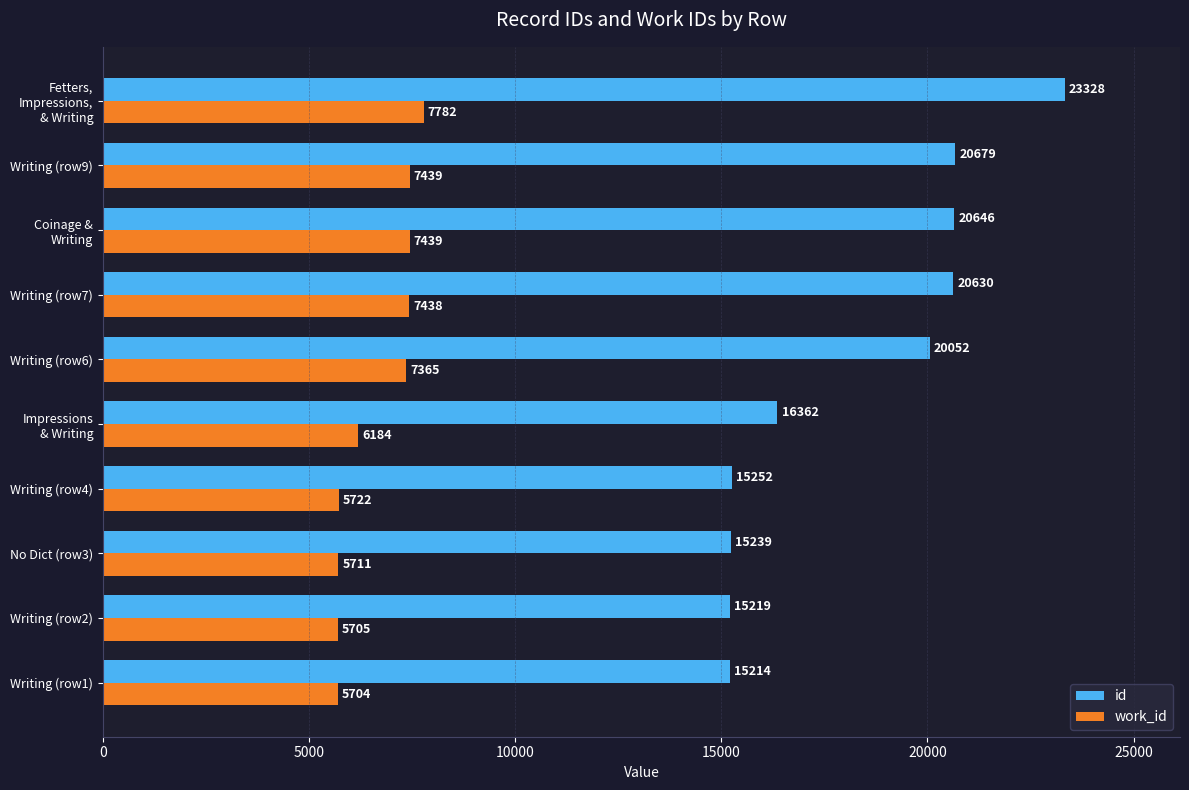

What value does the id series have at Writing (row1), to the nearest 10?

15210